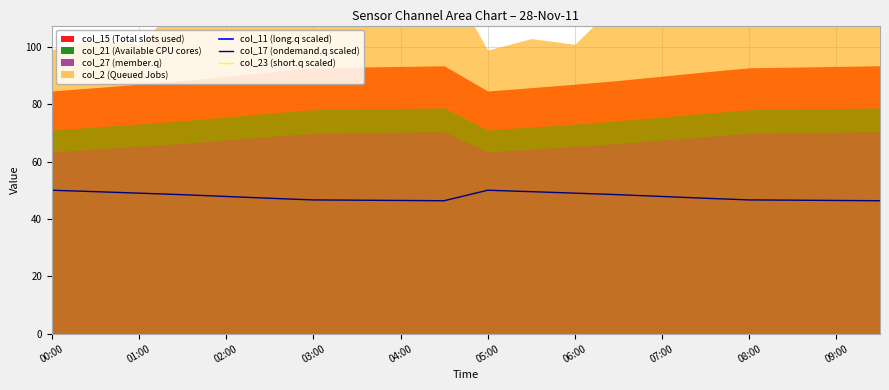

The value of col_17 (ondemand.q scaled) at 03:00 is 25.6. True or false?

False